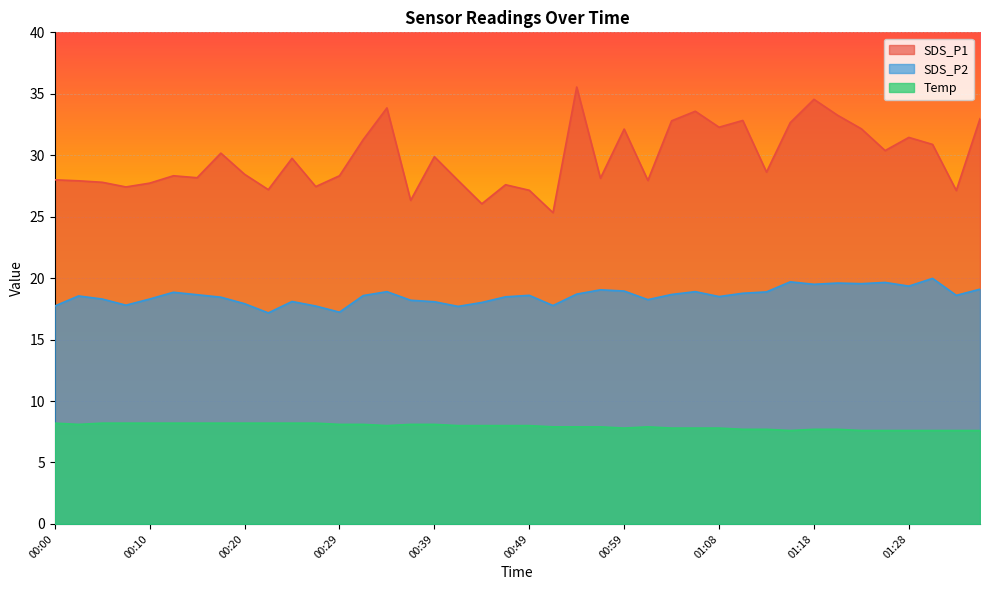

At which category does Temp reach its first local valley?

00:03